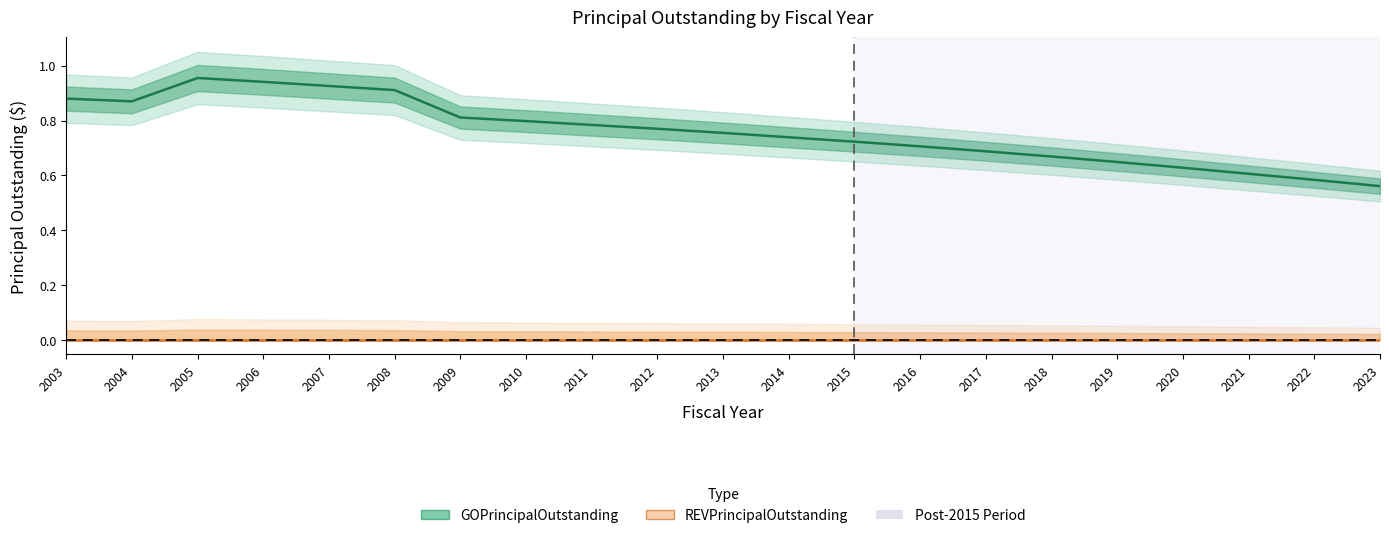

How many lines are shown in the chart?

2